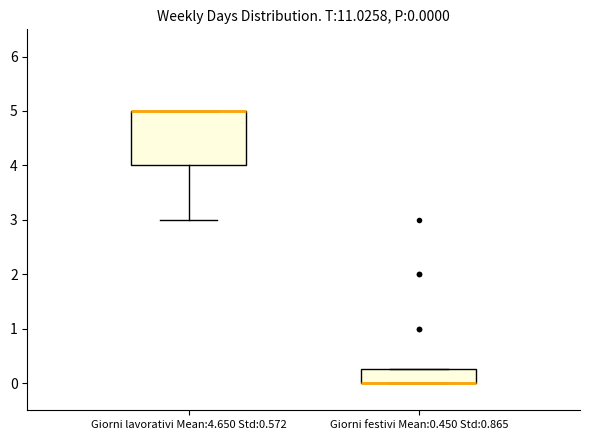

Comparing the boxes themselves (not the whiskers), which one is the tallest?

Giorni lavorativi Mean:4.650 Std:0.572